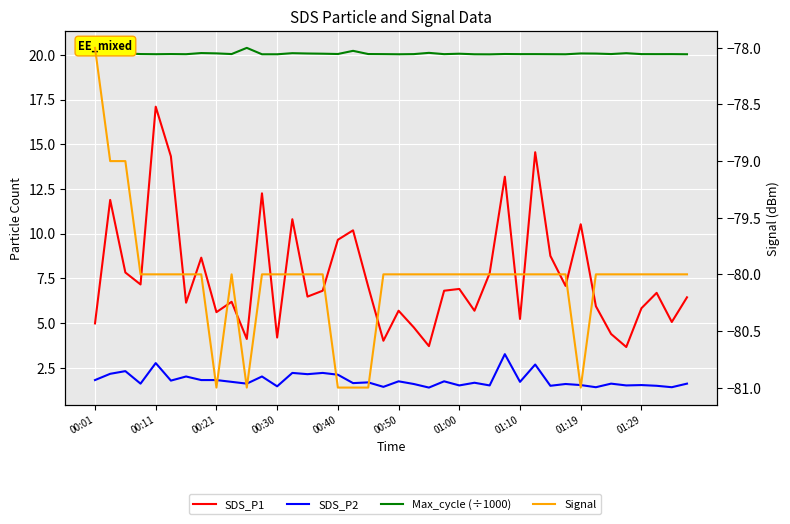

Between 14 and 39, which series saw the biggest shift?

SDS_P2